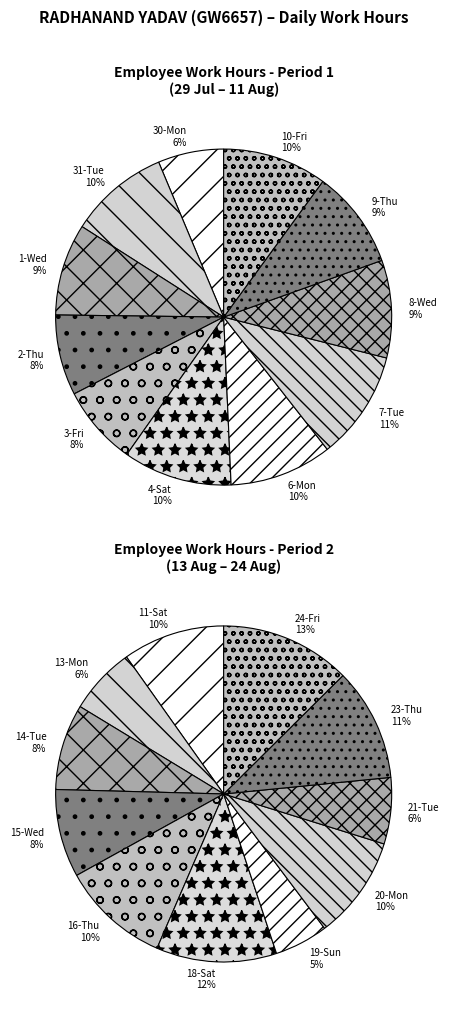

Which category has the biggest portion of the pie?

24-Fri